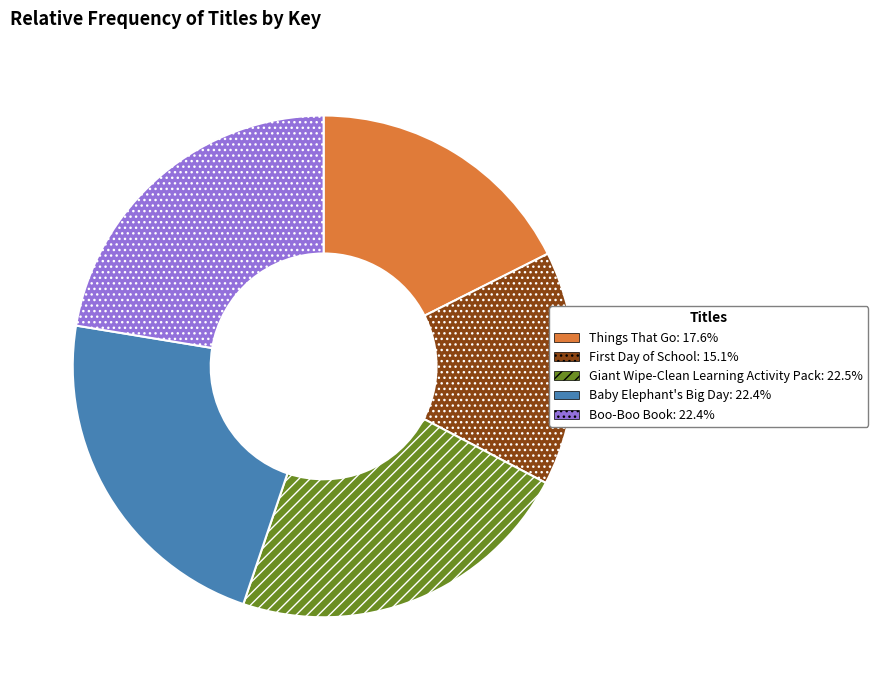

Which category has the smallest portion of the pie?

First Day of School